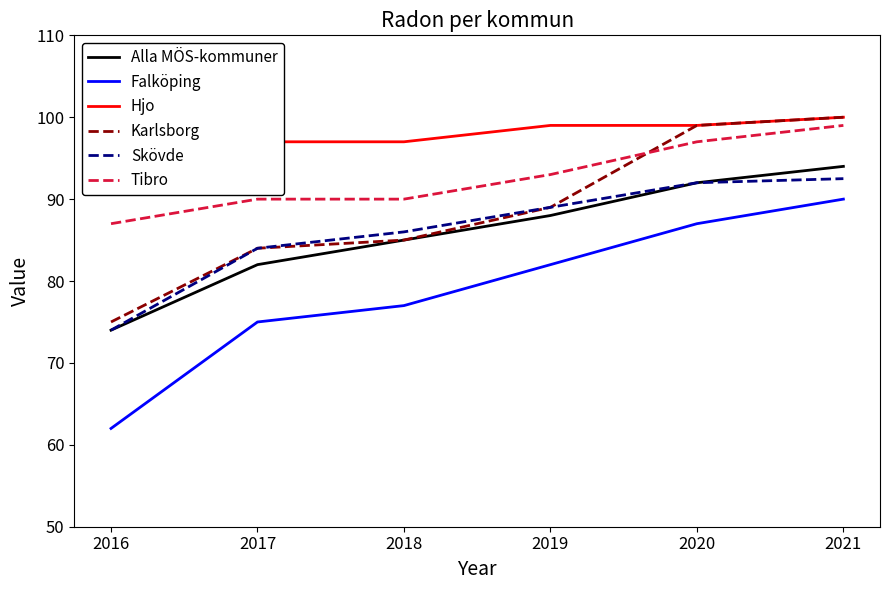

At which label does Karlsborg reach its minimum?

2016